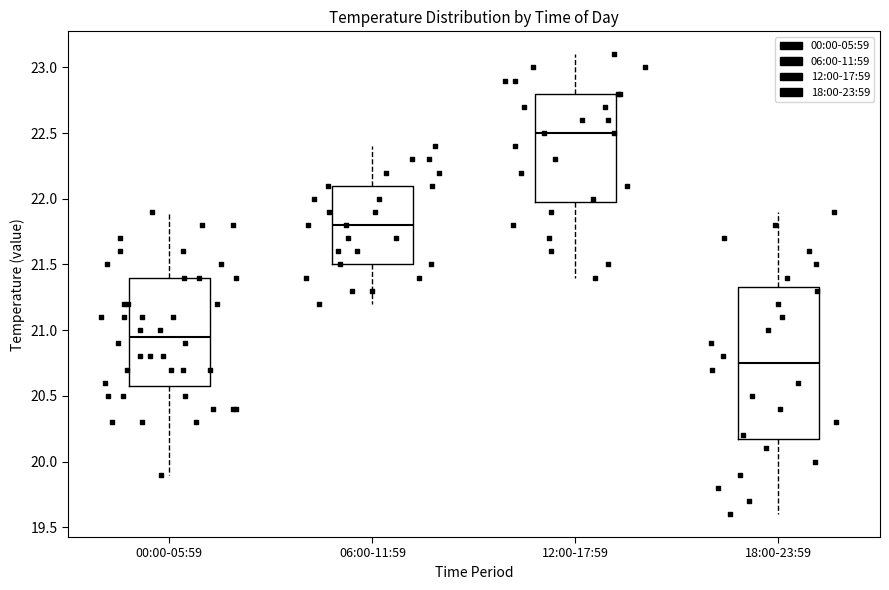

Reading left to right, transcribe this box plot: for each box, give where its median line is, the range the box spans, and where its two whiskers end, as read against the y-axis. The values are not printed on the chart, so give them approximately, as read against the axis.

00:00-05:59: median 20.95, box 20.60 to 21.40, whiskers 19.90 to 21.90
06:00-11:59: median 21.80, box 21.50 to 22.10, whiskers 21.20 to 22.40
12:00-17:59: median 22.50, box 22.00 to 22.80, whiskers 21.40 to 23.10
18:00-23:59: median 20.75, box 20.20 to 21.35, whiskers 19.60 to 21.90